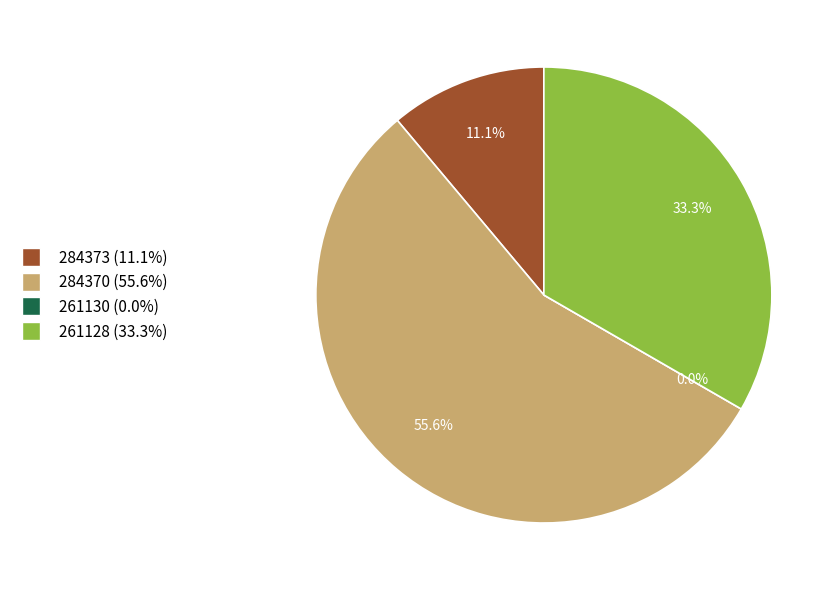

To the nearest percent, what is the average slice percentage?

25%